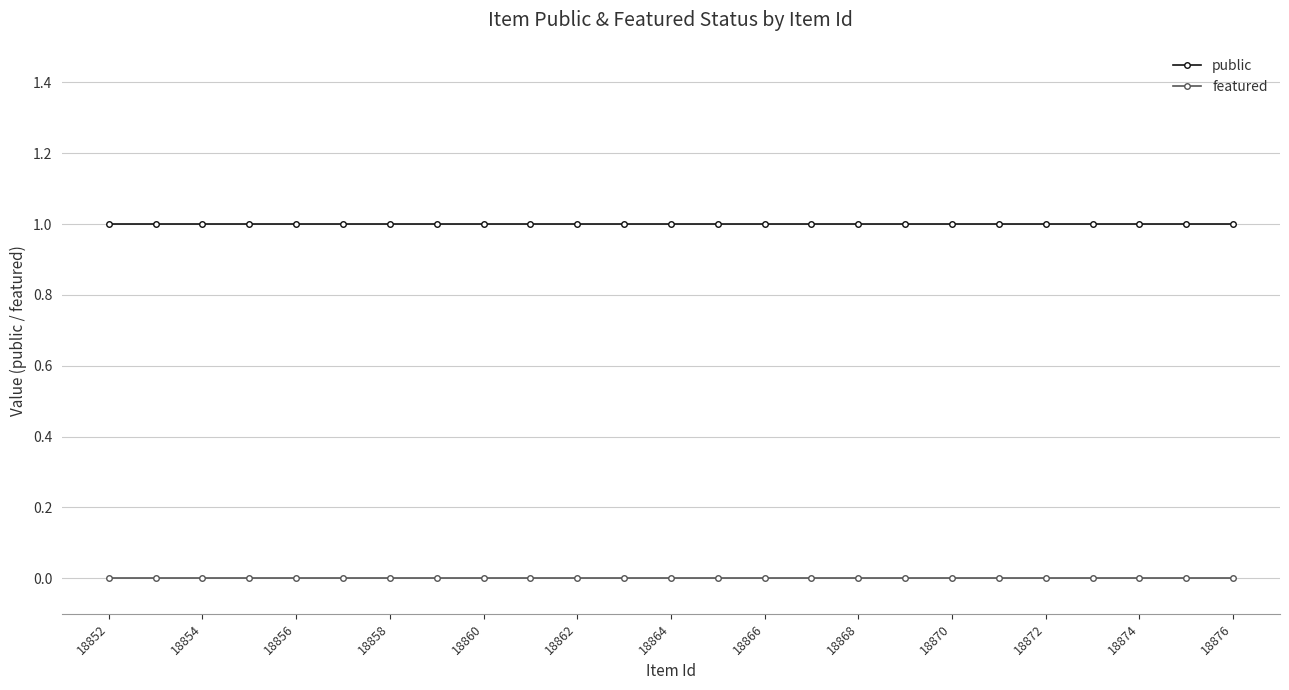

Which series has the largest total across all categories?

public